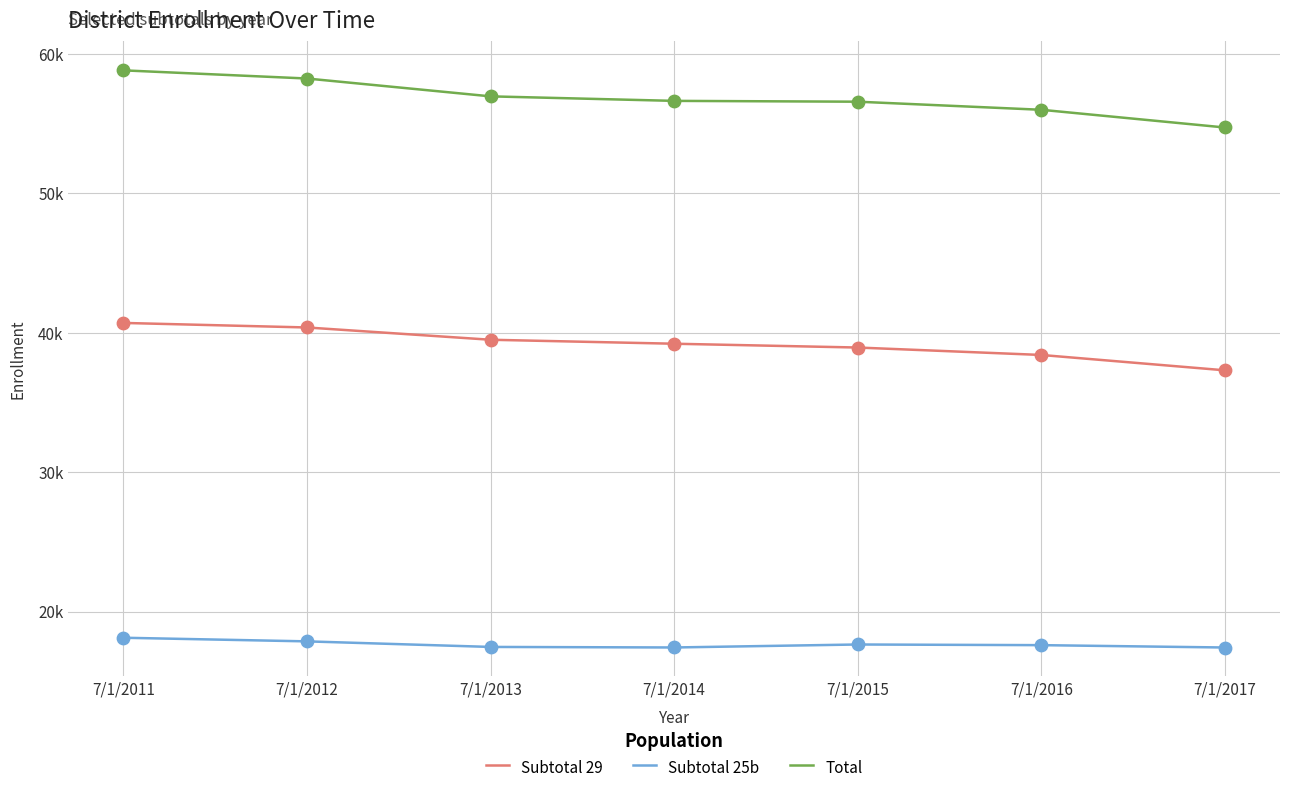

Is the value of Subtotal 29 at 7/1/2015 greater than the value of Total at 7/1/2015?

No